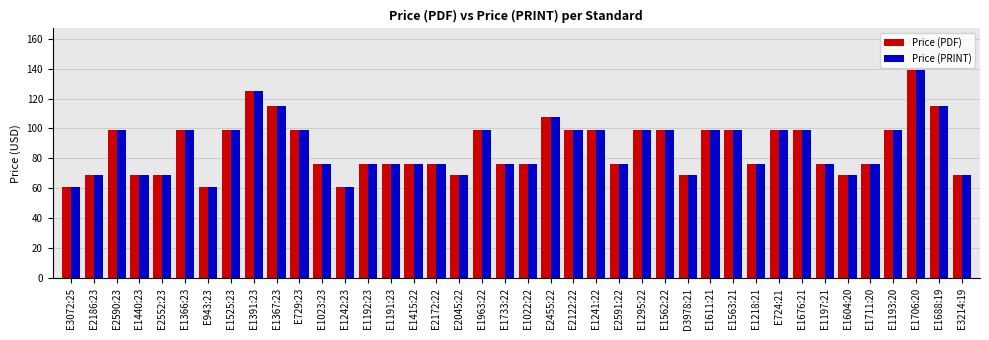

The value of Price (PRINT) at E1192:23 is 76. True or false?

True